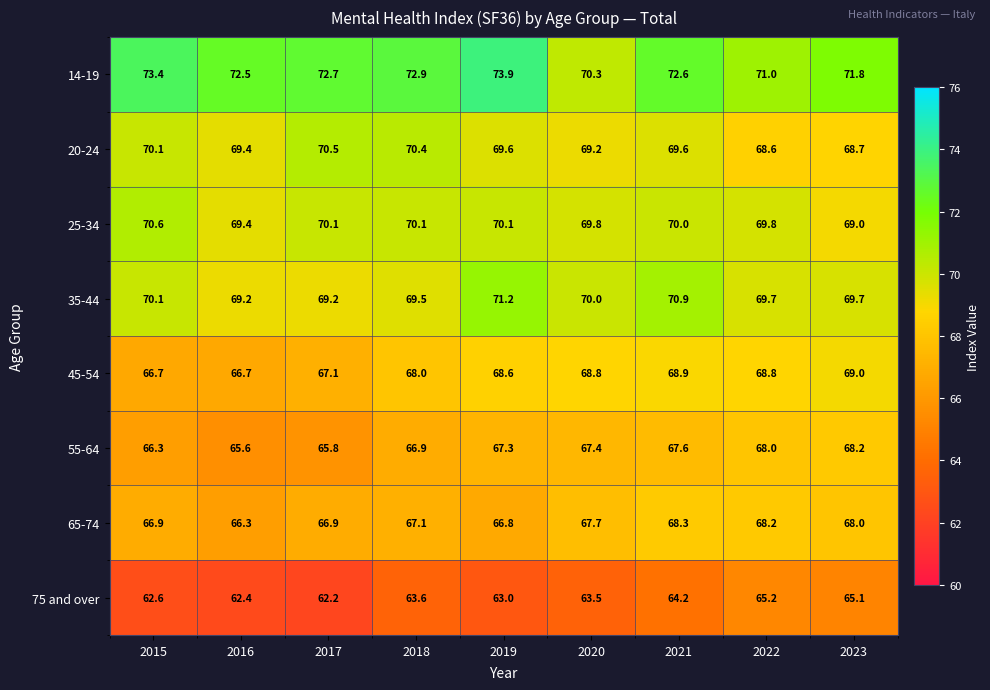

What is the difference between the 25-34 values at 2021 and 2015?

0.6